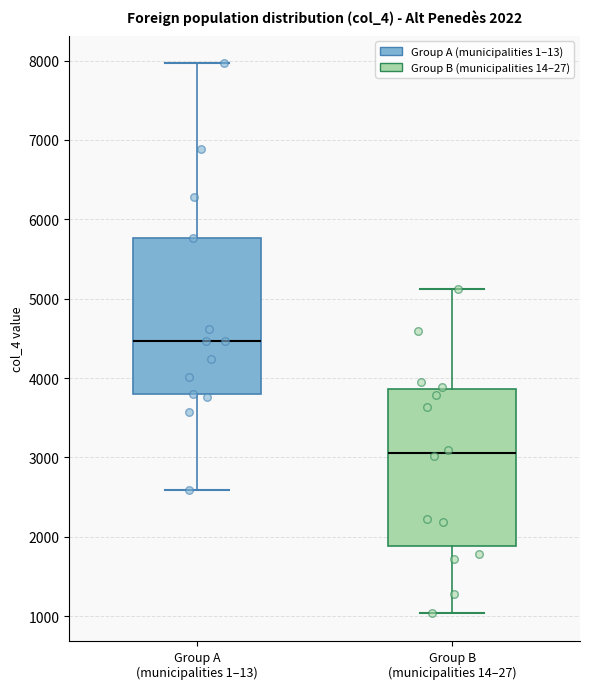

Which box has the lowest median line?

Group B (municipalities 14–27)